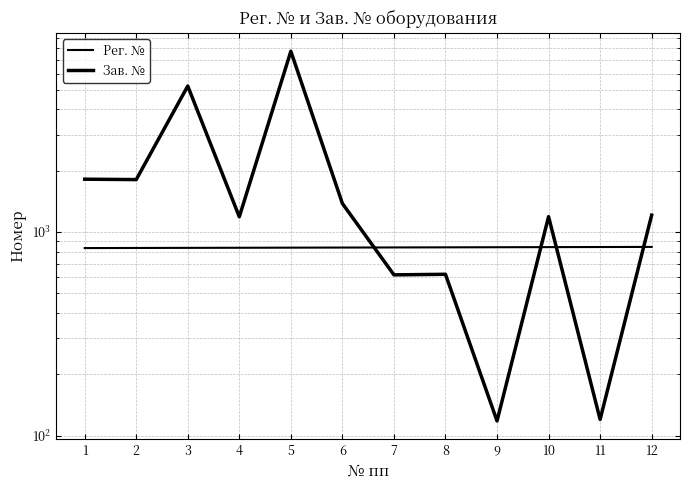

Is it true that Зав. № equals 145 at 7?

False